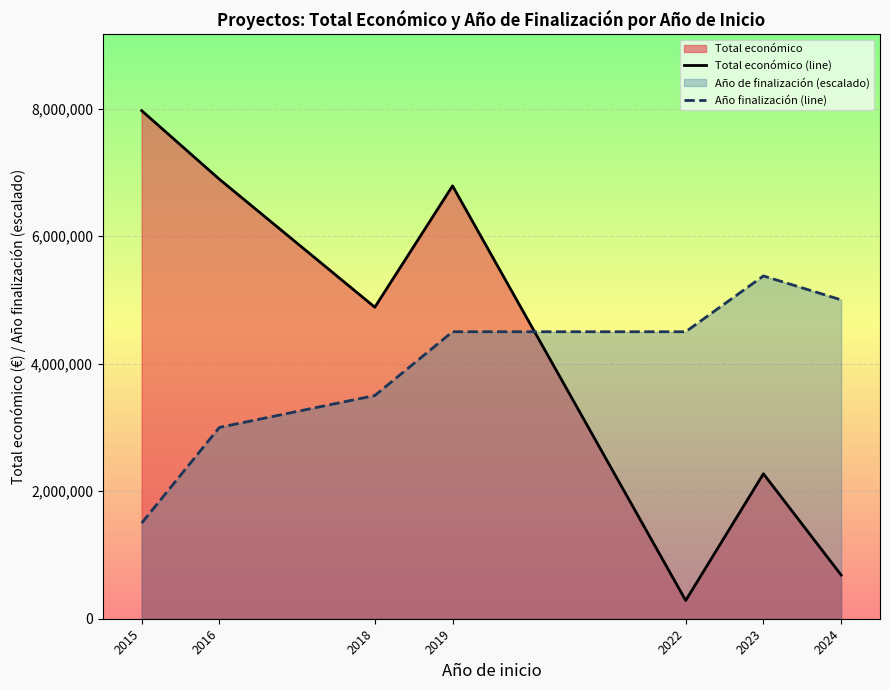

How many data points in Total económico (line) are less than 4884493?

3